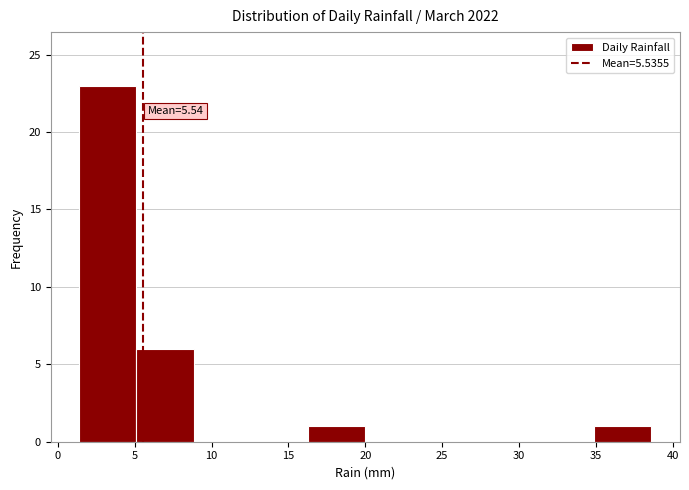

Which range on the x-axis has the tallest bar?

1.5 to 5.0